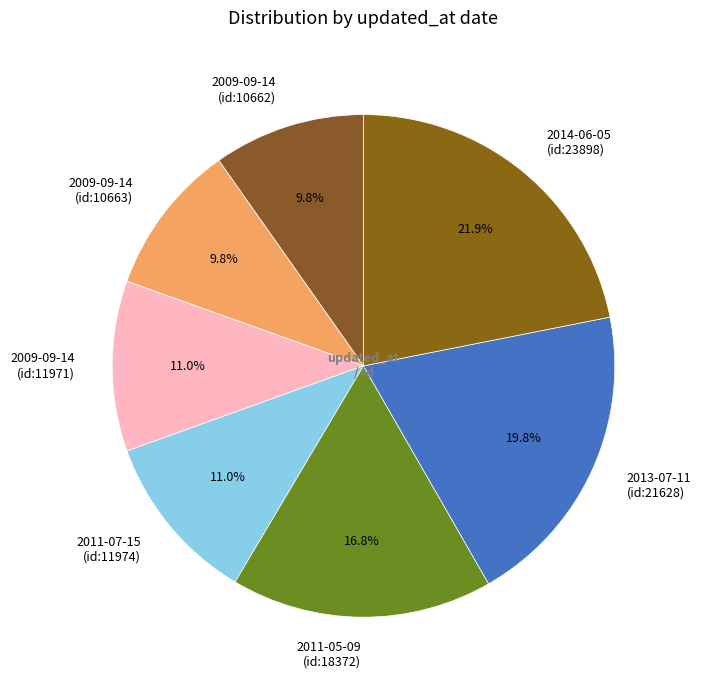

Is there any slice that represents more than half of the pie?

No